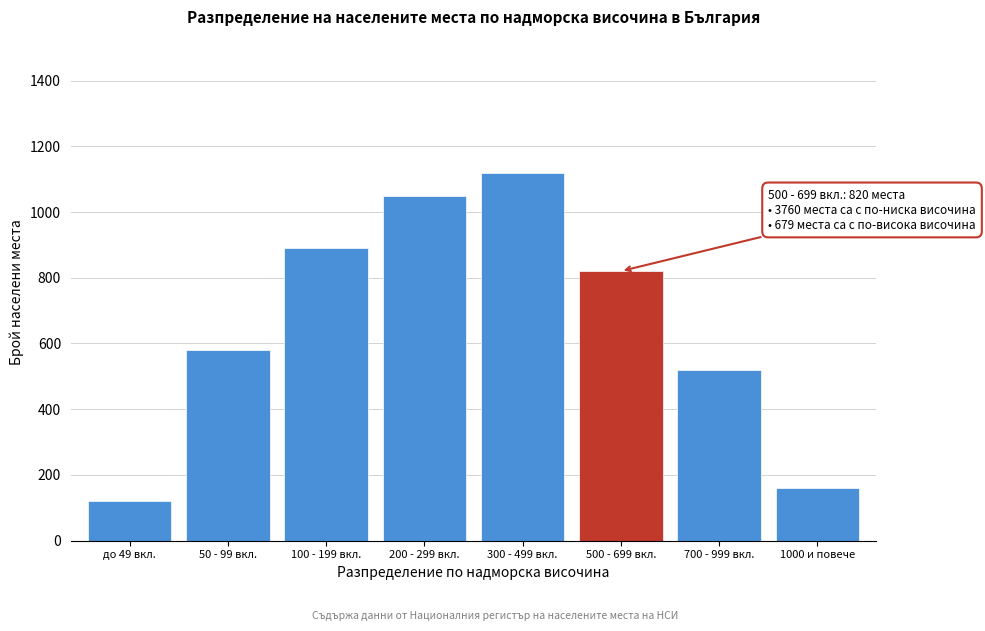

Reading left to right, extract all data points from this chart.

120	580	890	1050	1120	820	520	159